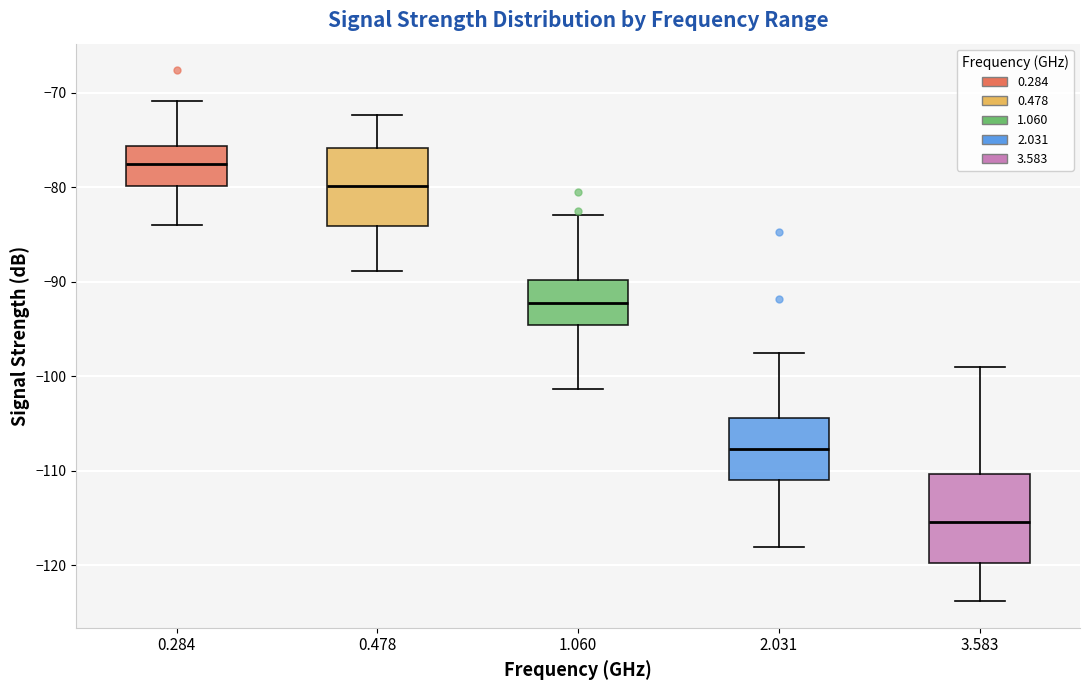

Reading left to right, transcribe this box plot: for each box, give where its median line is, the range the box spans, and where its two whiskers end, as read against the y-axis. The values are not printed on the chart, so give them approximately, as read against the axis.

0.284: median -77, box -80 to -76, whiskers -84 to -71
0.478: median -80, box -84 to -76, whiskers -89 to -72
1.060: median -92, box -95 to -90, whiskers -101 to -83
2.031: median -108, box -111 to -104, whiskers -118 to -97
3.583: median -115, box -120 to -110, whiskers -124 to -99